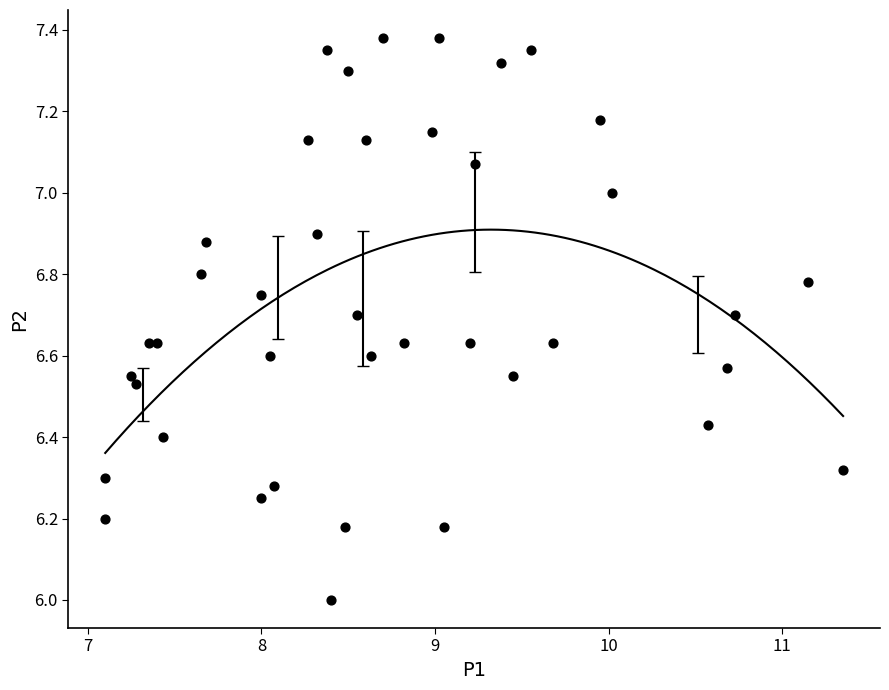

What is the range of Y values (max minus min)?

1.4